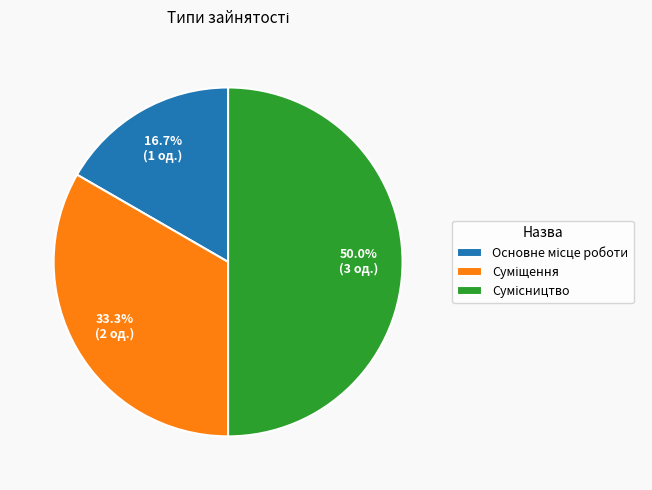

What is the change in value from Основне місце роботи to Сумісництво?

+2